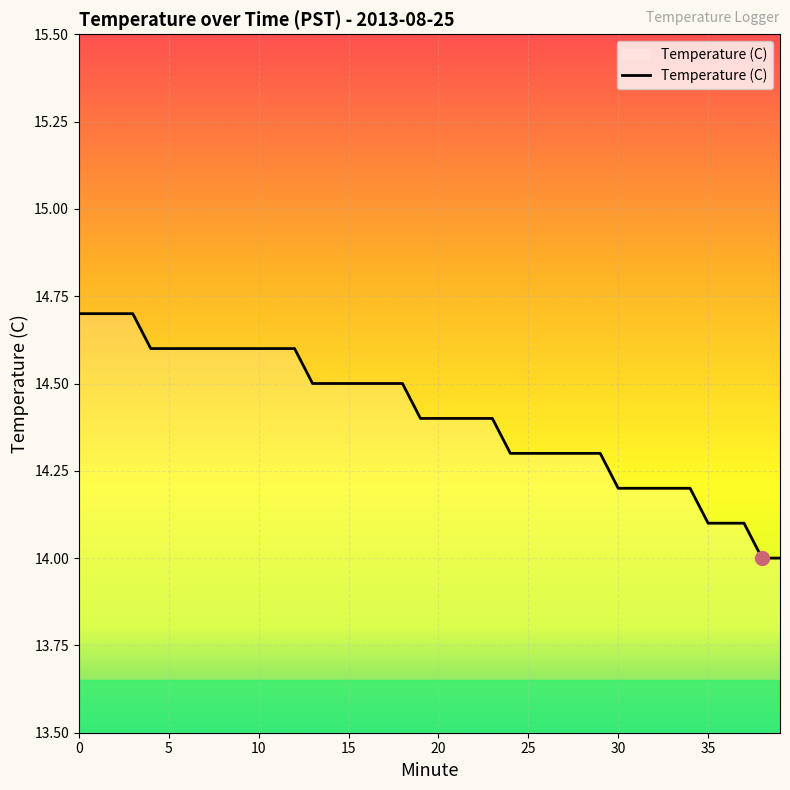

What is the maximum value shown in the chart?

14.7